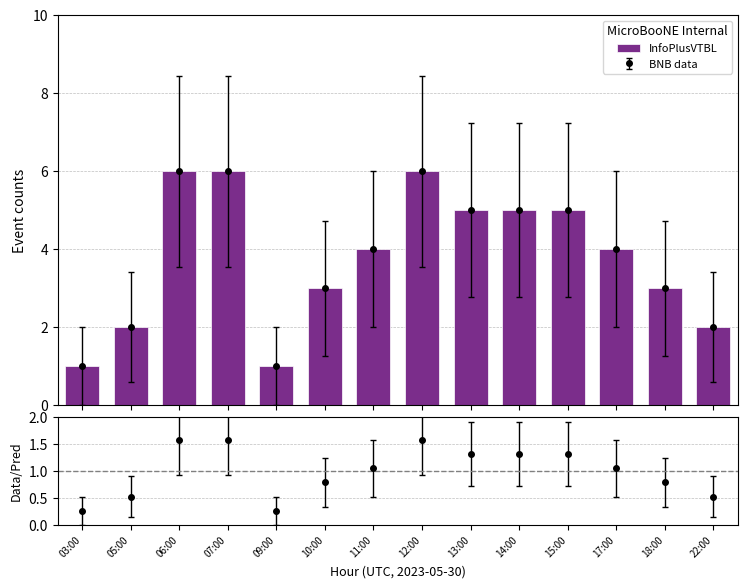

What is the ratio of the value at 11:00 to the value at 15:00?

0.8